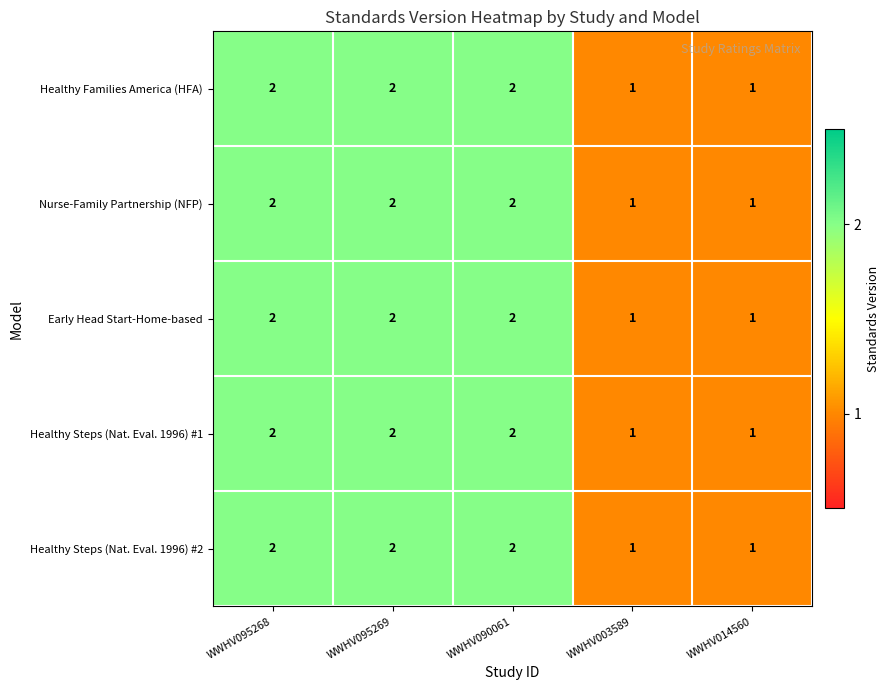

What is the sum of all Healthy Families America (HFA) values?

8